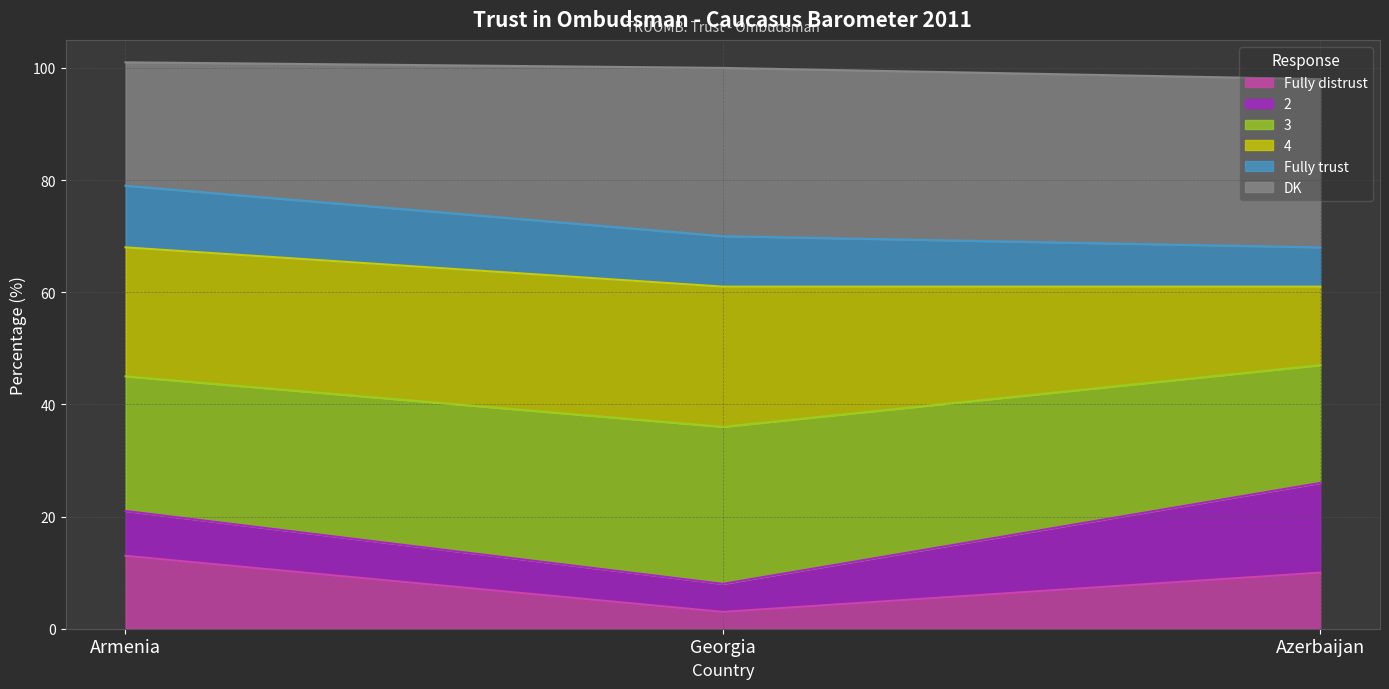

At which label does Fully distrust reach its peak?

Armenia